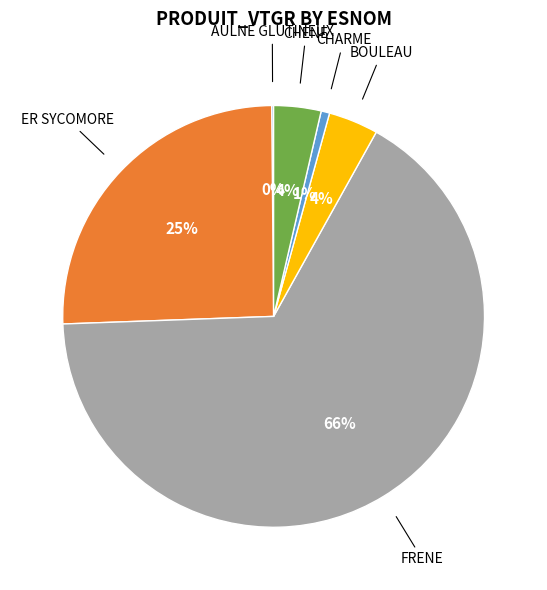

Is there a majority slice in this chart?

Yes